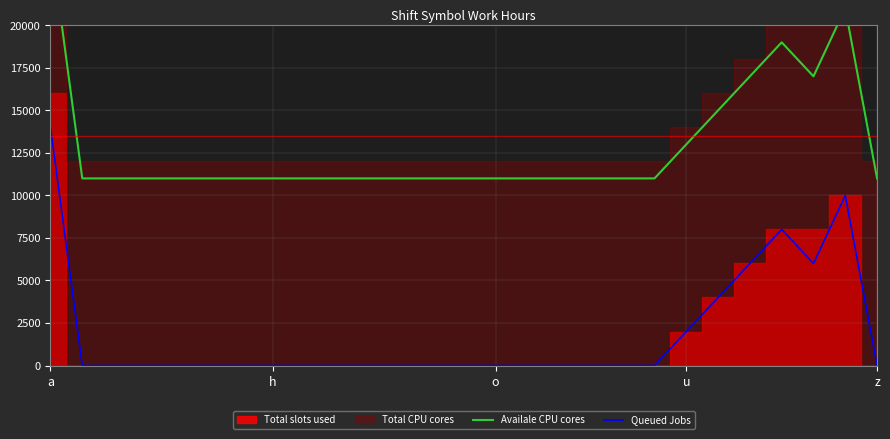

At which label does Availale CPU cores reach its peak?

a